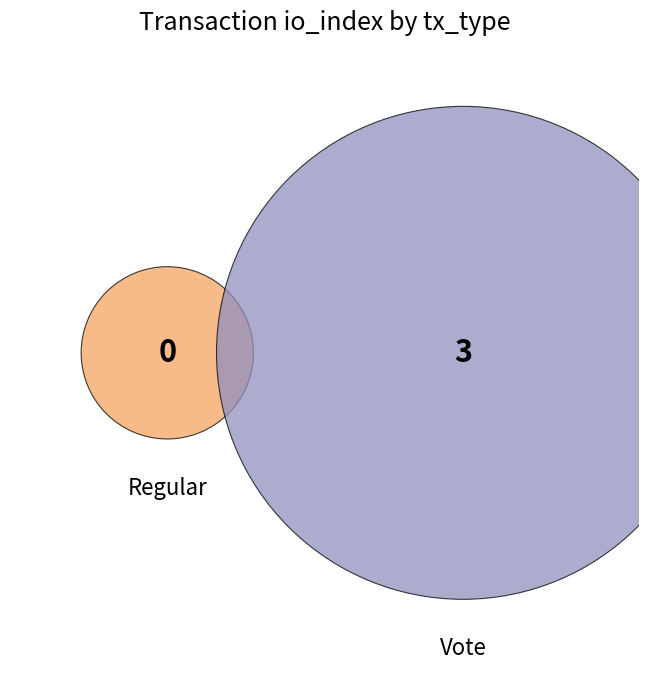

How many slices are in this pie chart?

2